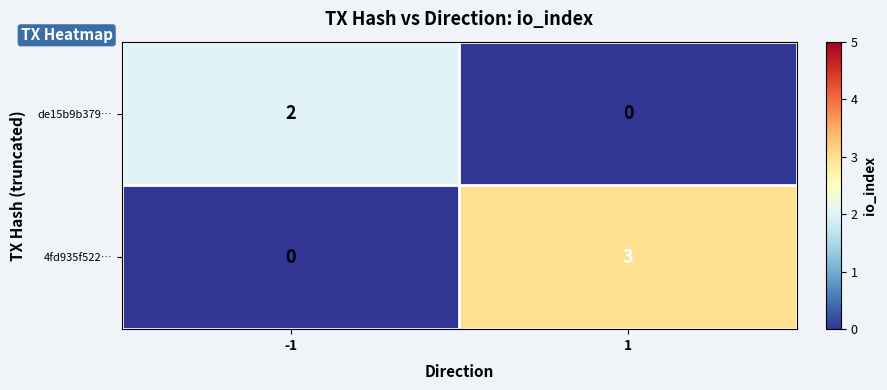

Rank the series by their maximum value, from lowest to highest.

de15b9b379…, 4fd935f522…